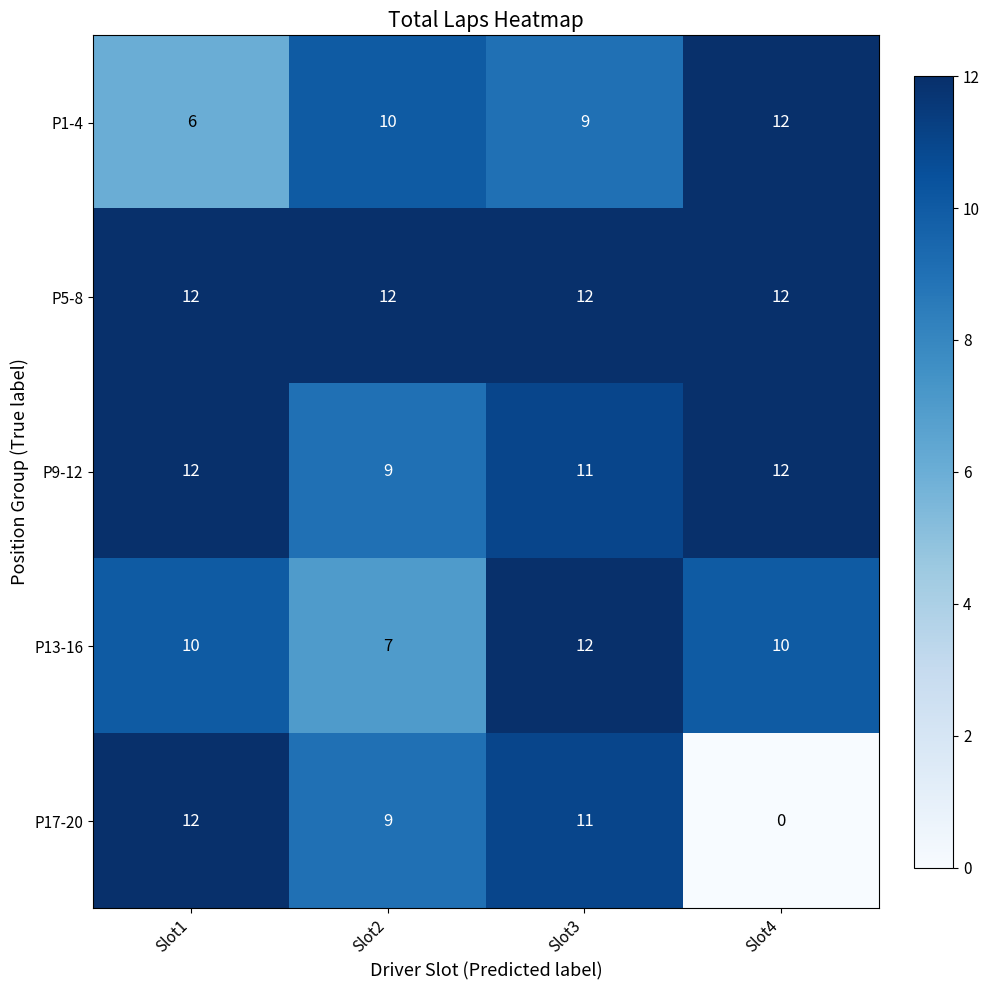

What is the total value across all series at Slot1?

52